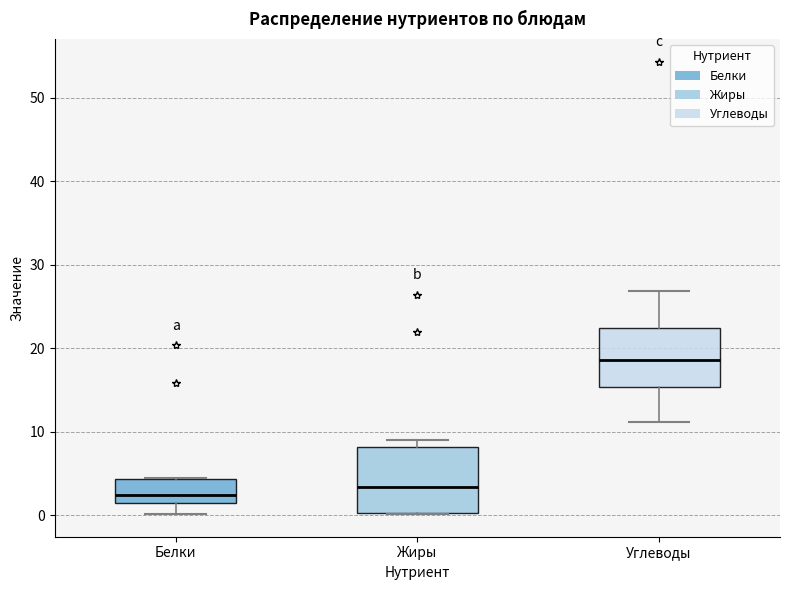

Reading left to right, read every box against the y-axis: the position of its median line, the range the box covers, and the ends of its whiskers. The values are not printed on the chart, so give them approximately, as read against the axis.

Белки: median 2, box 1 to 4, whiskers 0 to 4
Жиры: median 3, box 0 to 8, whiskers 0 to 9
Углеводы: median 19, box 15 to 22, whiskers 11 to 27